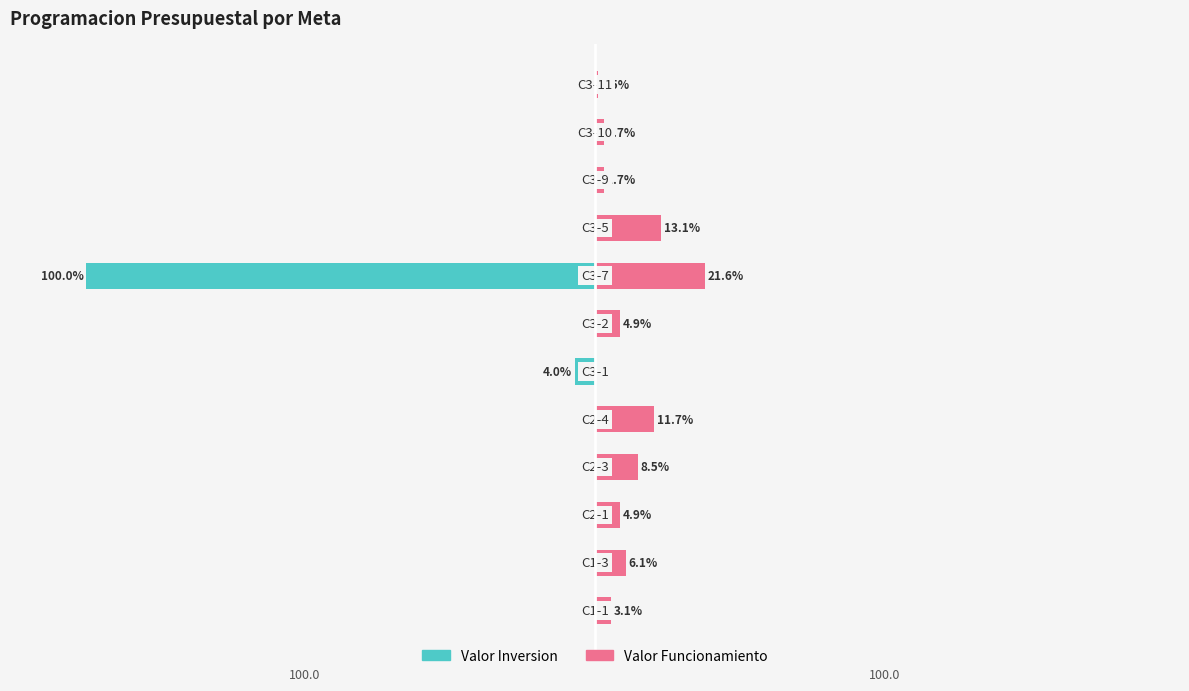

What is the sum of the Valor Funcionamiento values at 1 and 6?

11.0